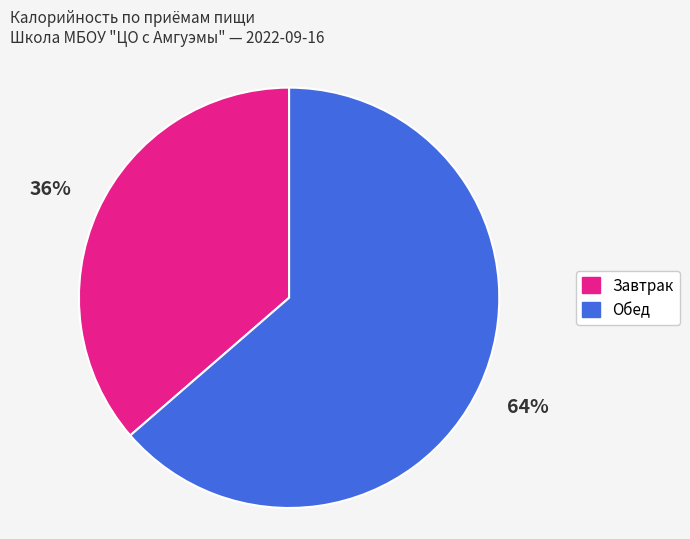

What percentage is the Обед slice, to the nearest percent?

64%